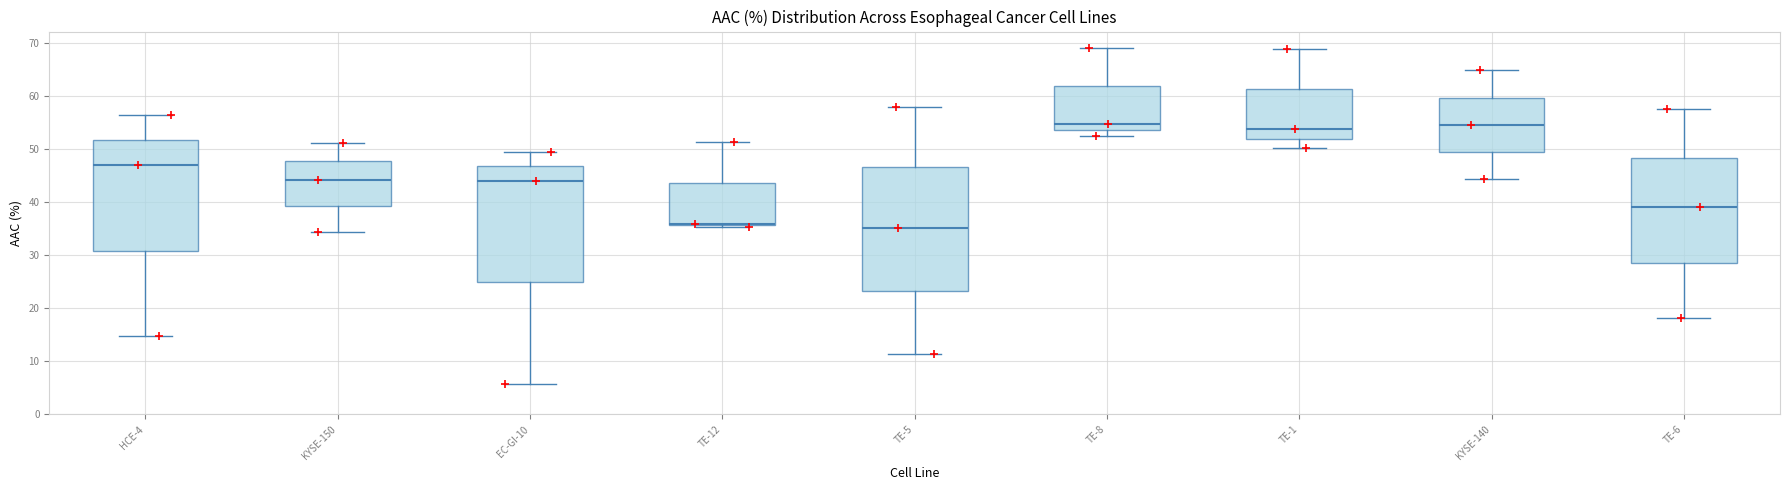

Which box is the tallest, from its lower edge to its upper edge?

TE-5